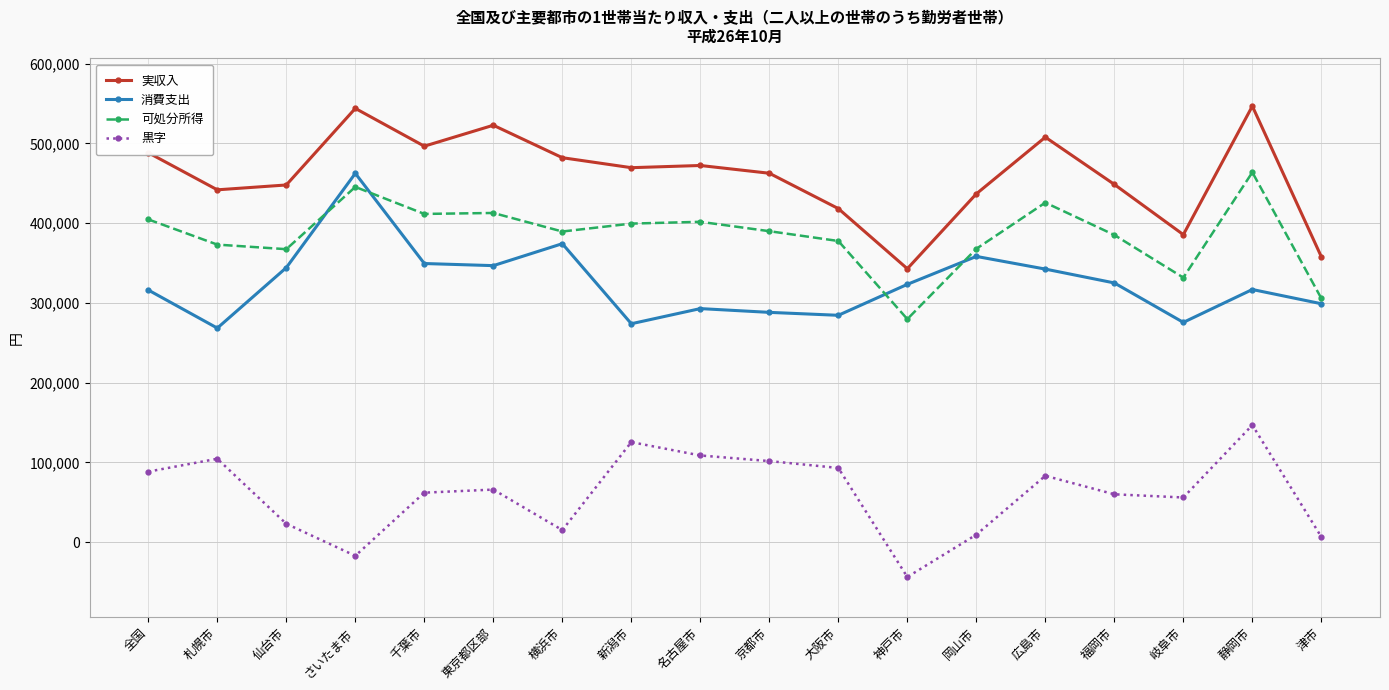

What are all the series names shown in the legend?

実収入, 消費支出, 可処分所得, 黒字